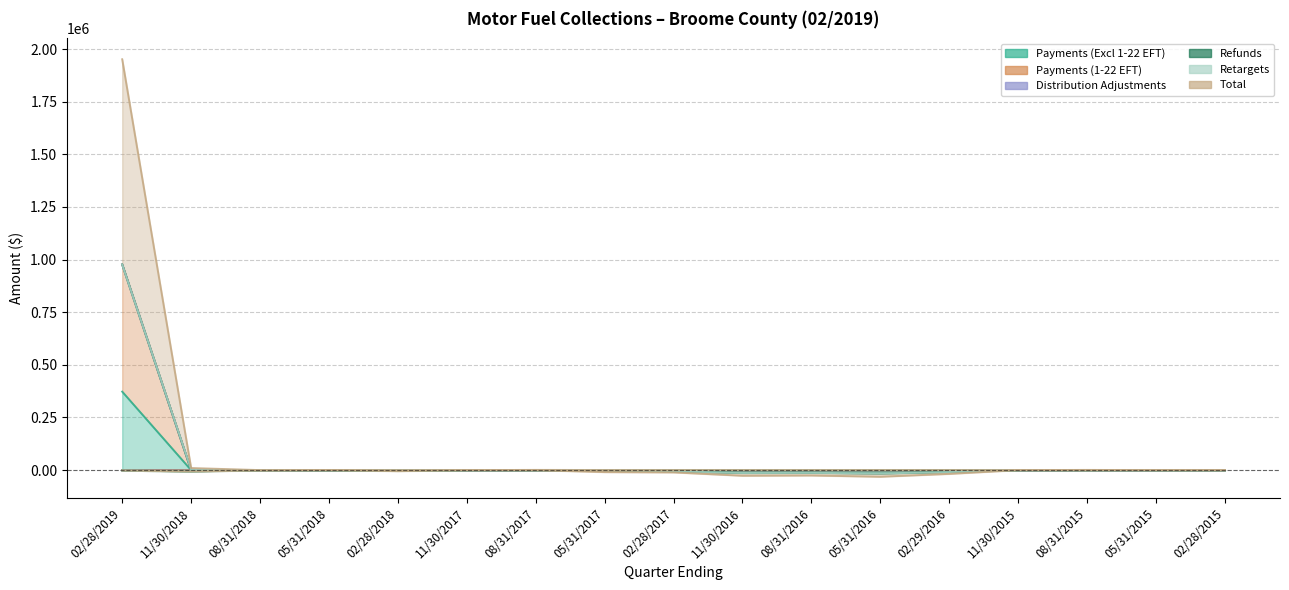

What is the label of the 2nd point from the left?

11/30/2018